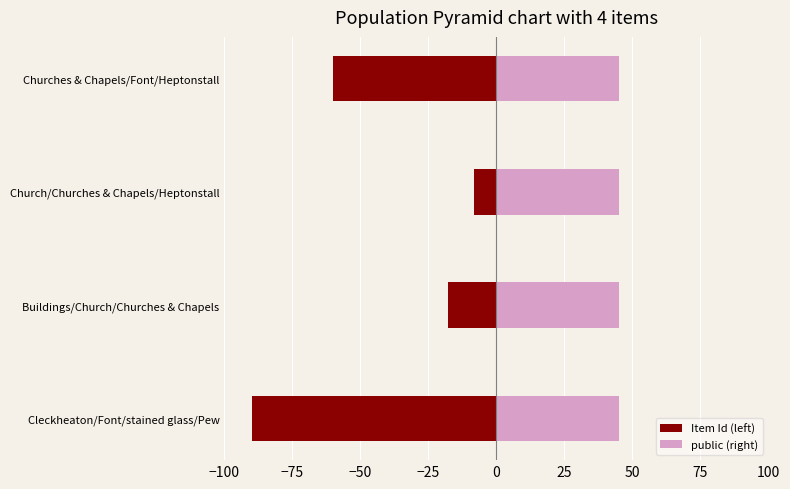

What are all the series names shown in the legend?

Item Id (left), public (right)